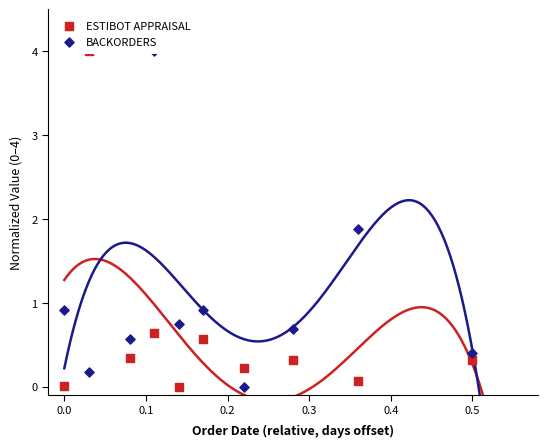

What is the total value across all series at 0.2?

4.6